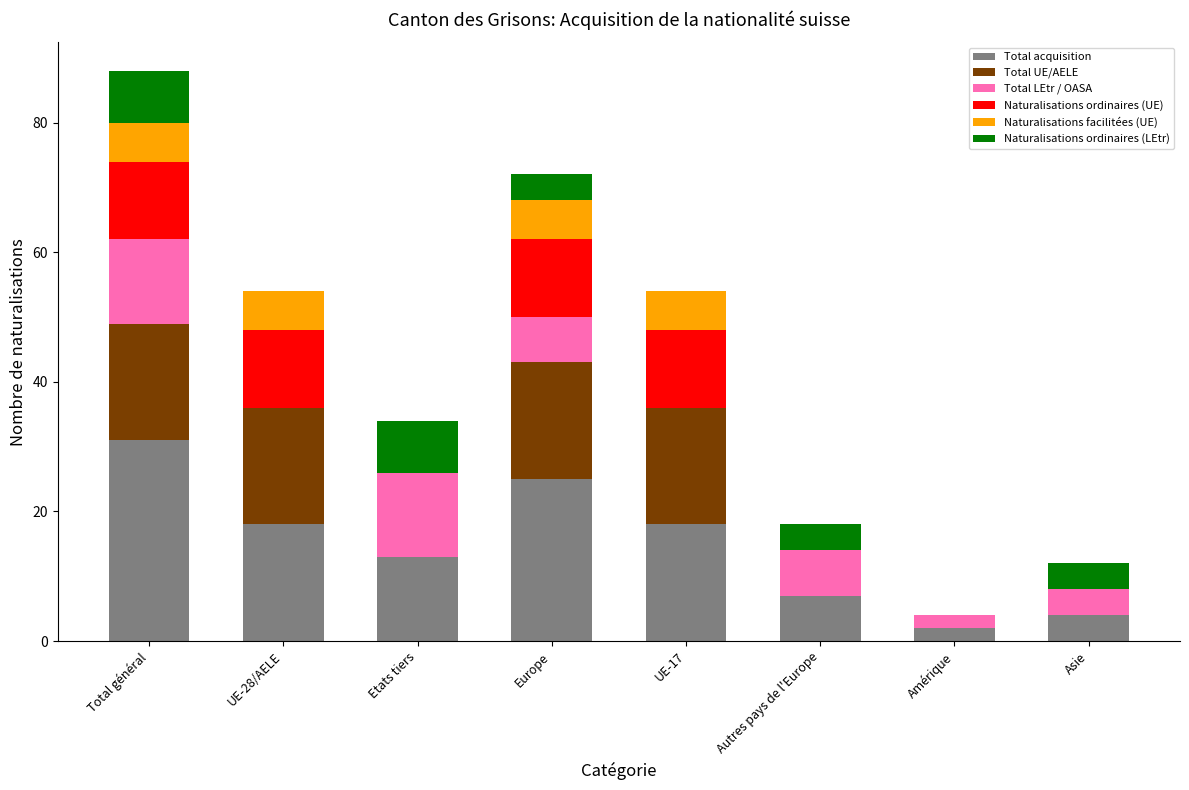

The Total acquisition series shows 2 at Amérique. True or false?

True